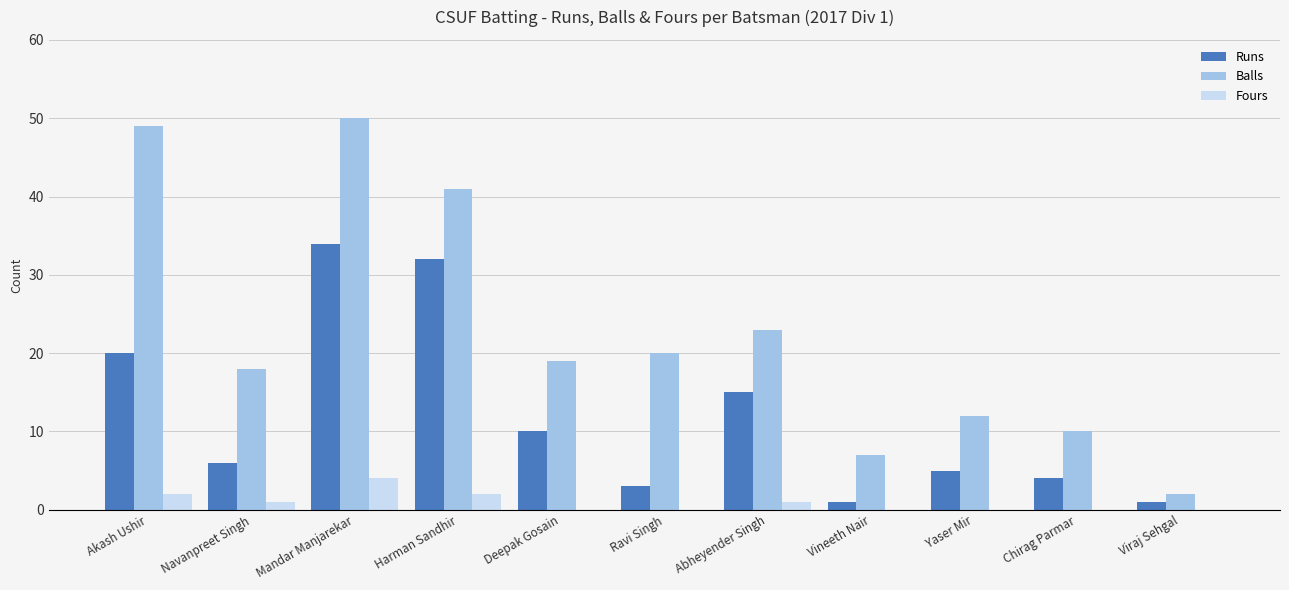

Between Akash Ushir and Deepak Gosain, which series saw the biggest shift?

Balls